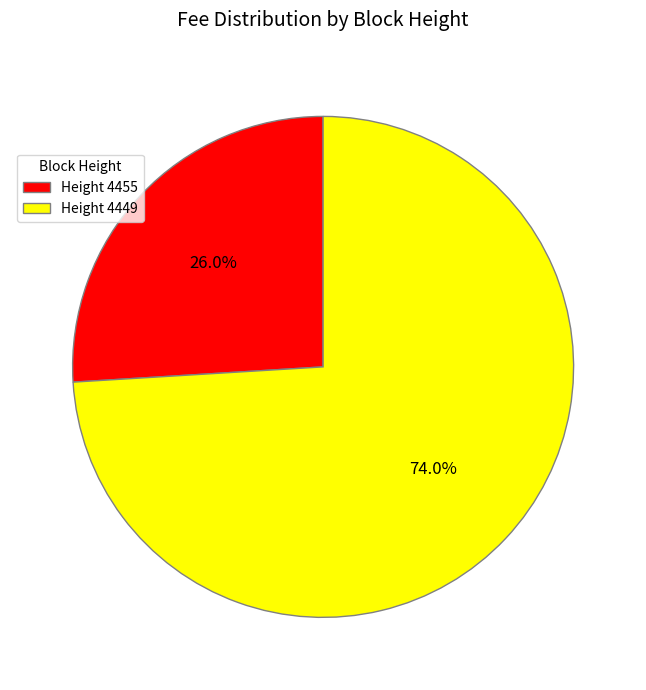

What is the ratio of the value at Height 4455 to the value at Height 4449?

0.4